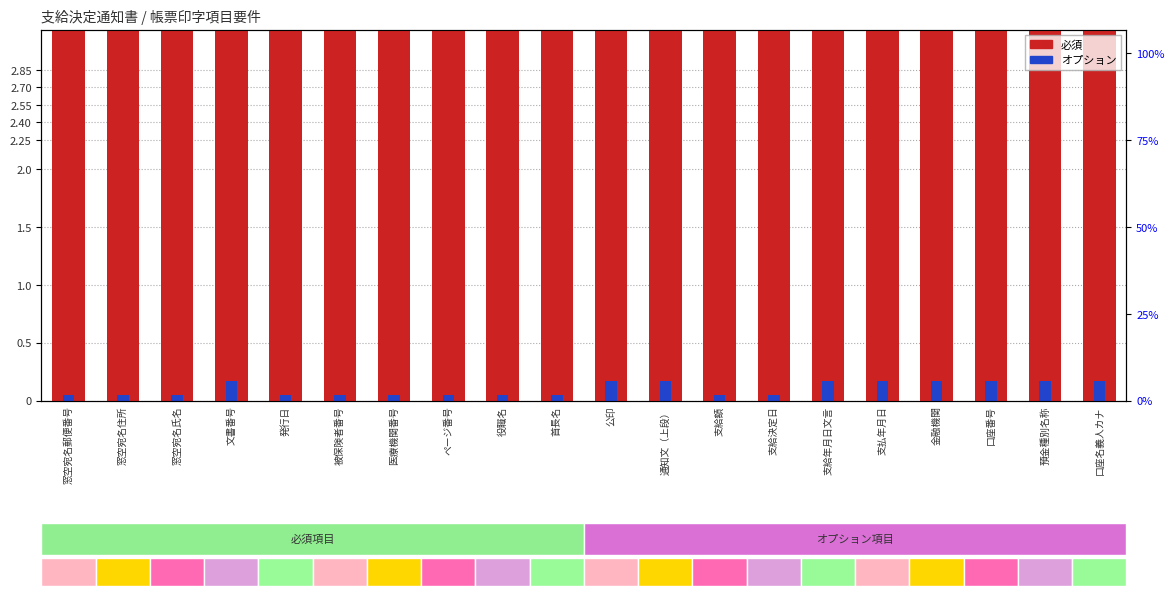

True or false: オプション has a value of 0.1 at 支給決定日.

False